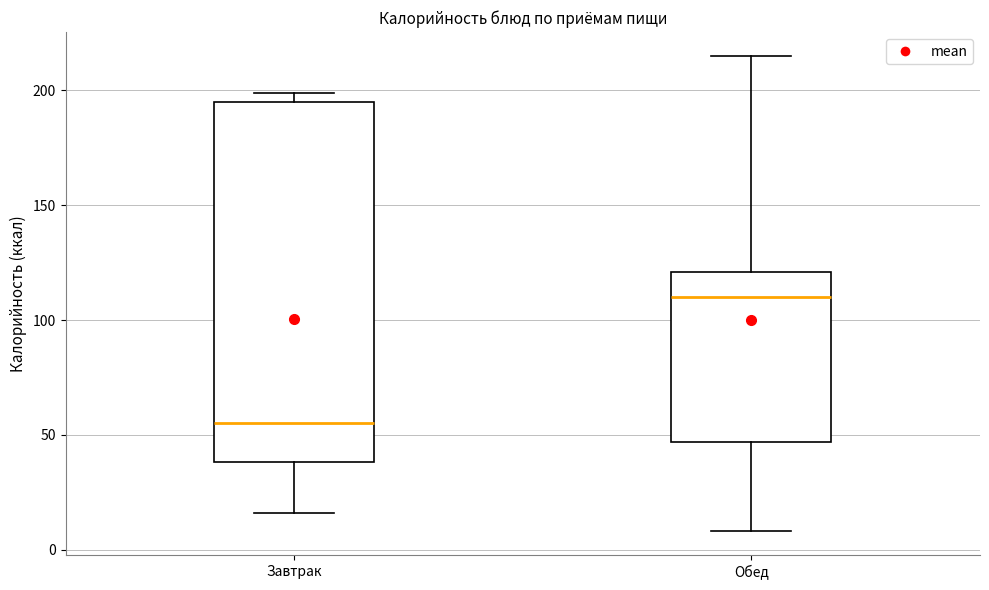

Where is the upper edge of the box for Обед on the y-axis? The values are not printed on the chart, so give them approximately, as read against the axis.

120